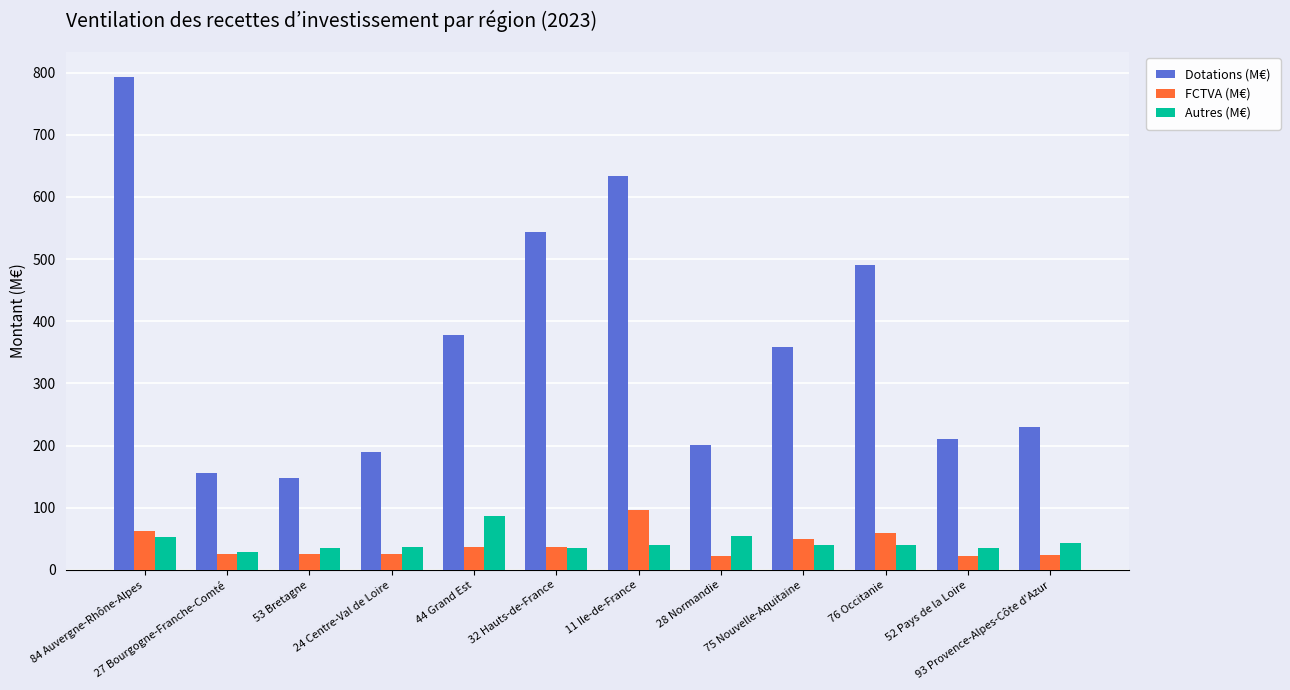

What are all the series names shown in the legend?

Dotations (M€), FCTVA (M€), Autres (M€)